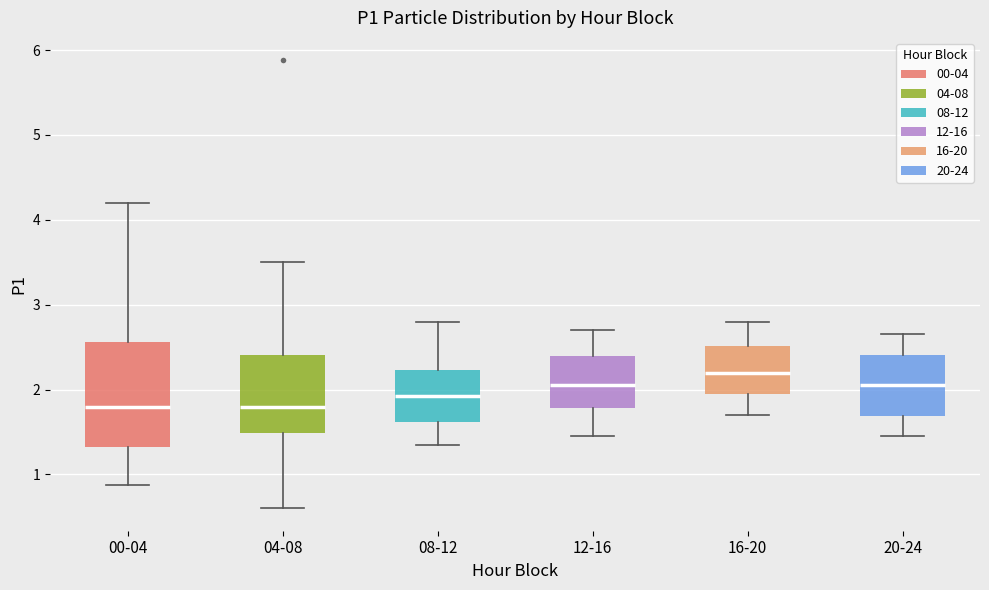

Which box is the tallest, from its lower edge to its upper edge?

00-04